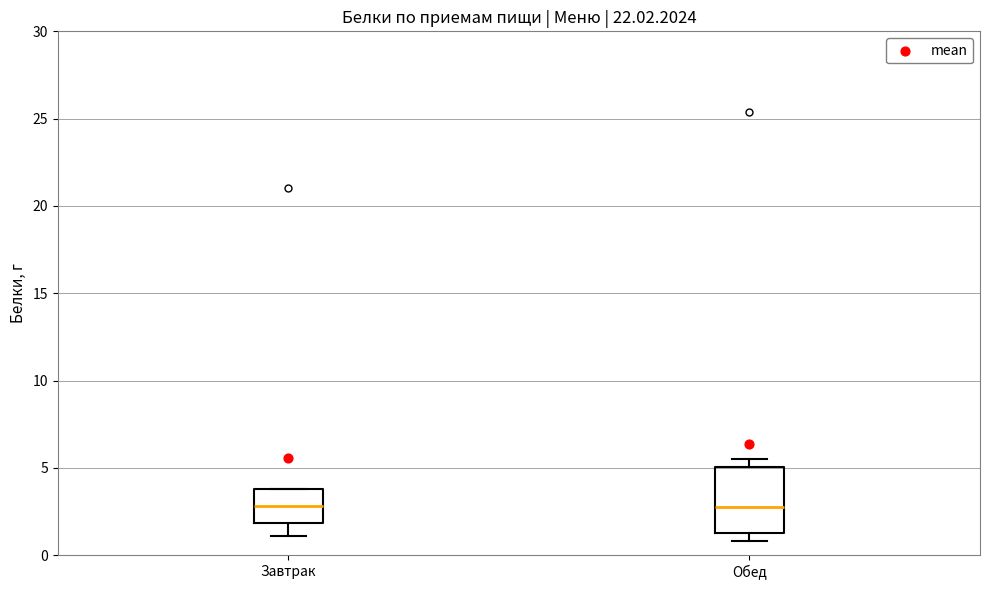

Reading left to right, transcribe this box plot: for each box, give where its median line is, the range the box spans, and where its two whiskers end, as read against the y-axis. The values are not printed on the chart, so give them approximately, as read against the axis.

Завтрак: median 3.0, box 2.0 to 4.0, whiskers 1.0 to 4.0
Обед: median 3.0, box 1.5 to 5.0, whiskers 1.0 to 5.5